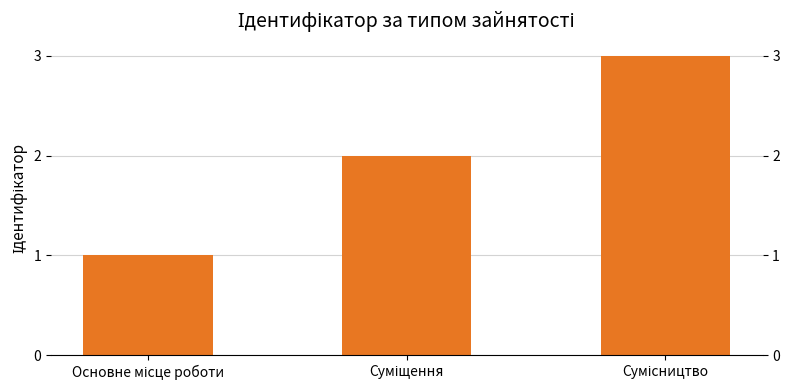

What is the average value?

2